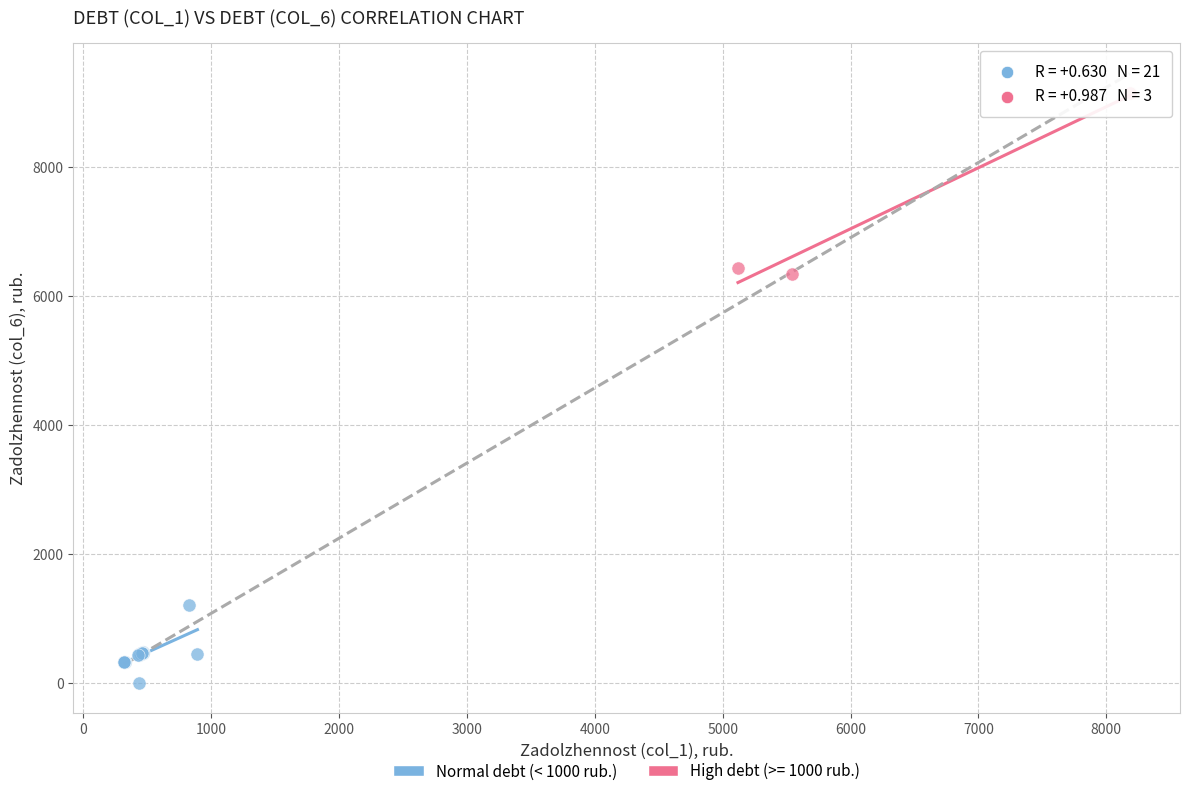

Which series contains the lowest Y value?

Normal debt (< 1000 rub.)